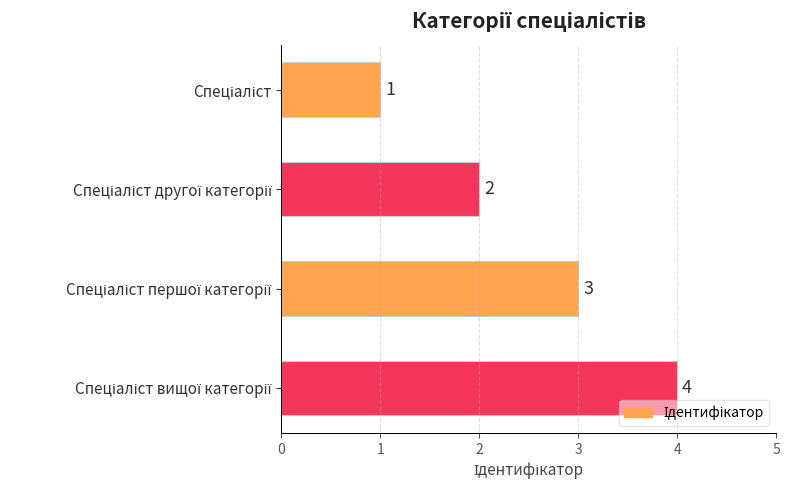

What is the sum of all values?

10